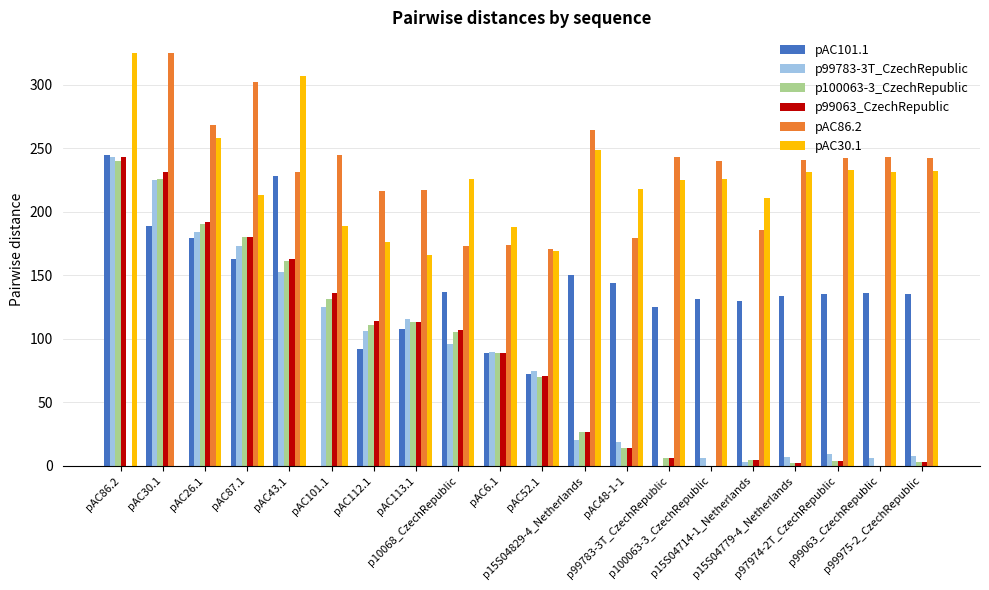

What is the maximum value shown in the chart?

325